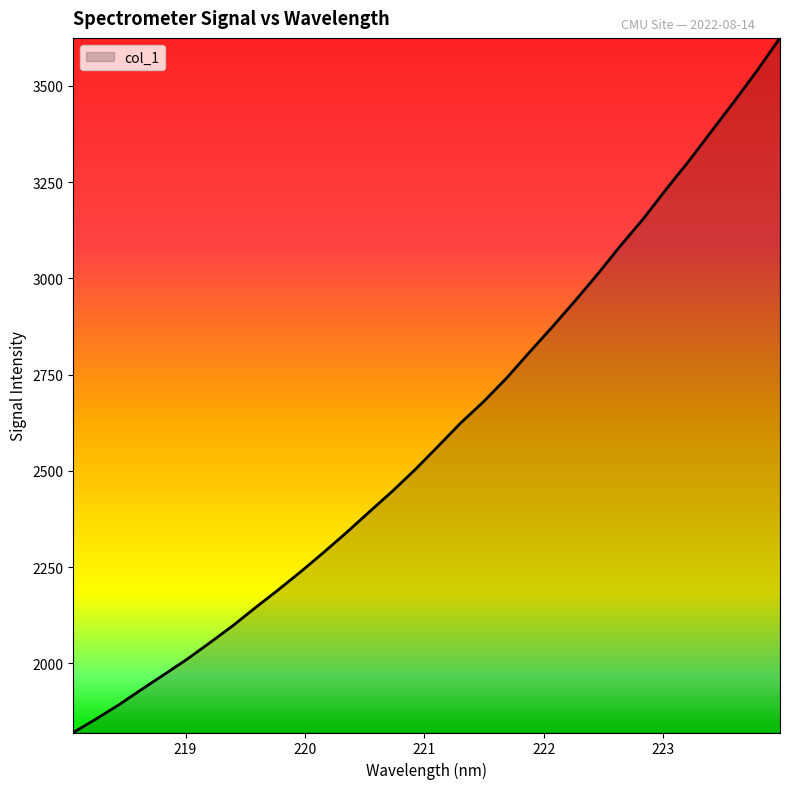

What is the sum of all values?

83215.9